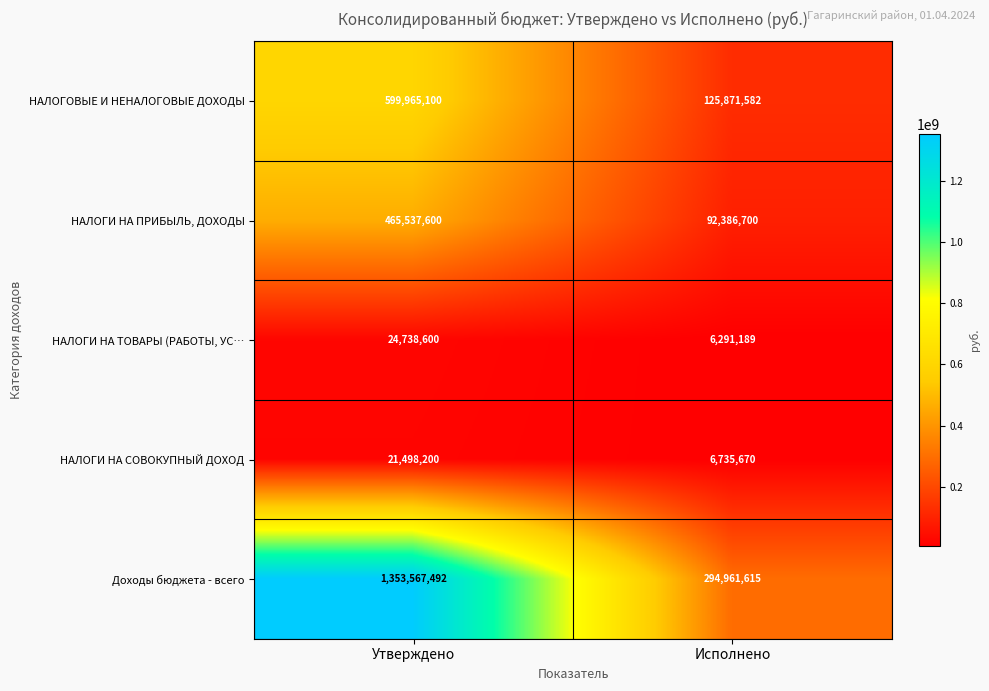

Between Утверждено and Исполнено, which series saw the biggest shift?

Доходы бюджета - всего